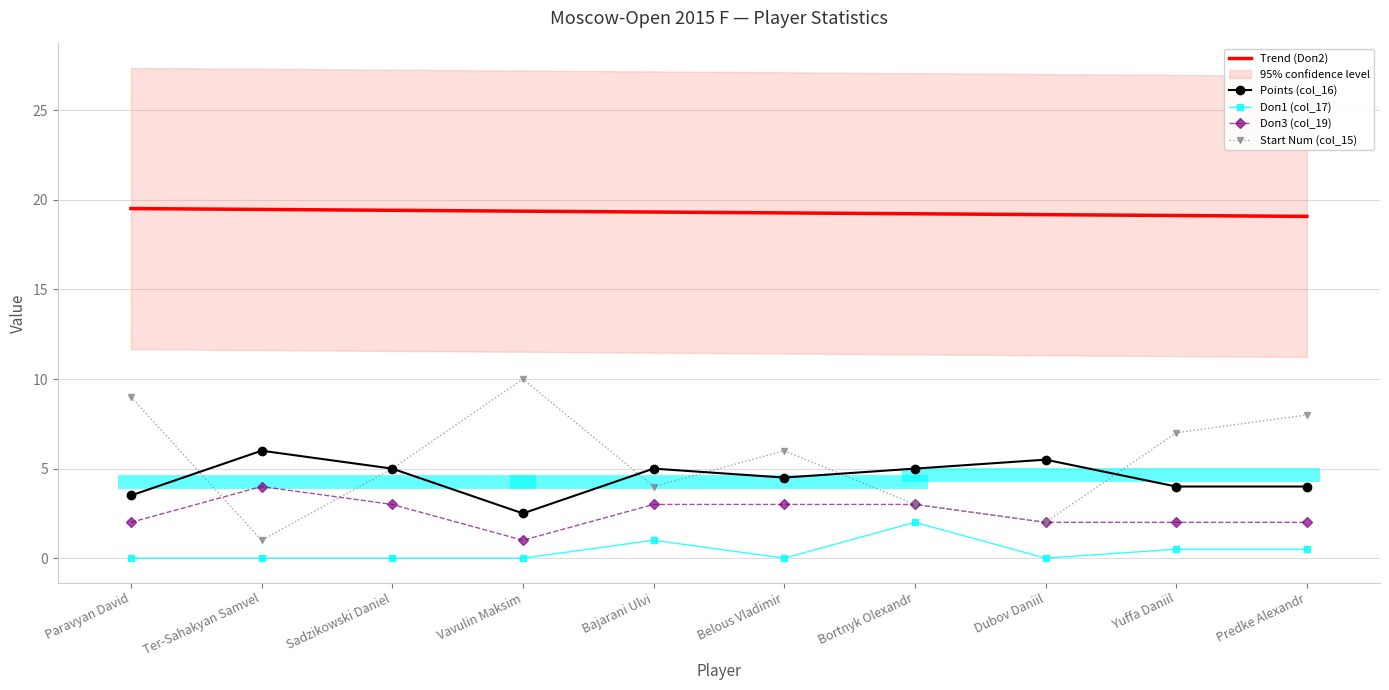

What is the label of the 8th point from the left?

Dubov Daniil